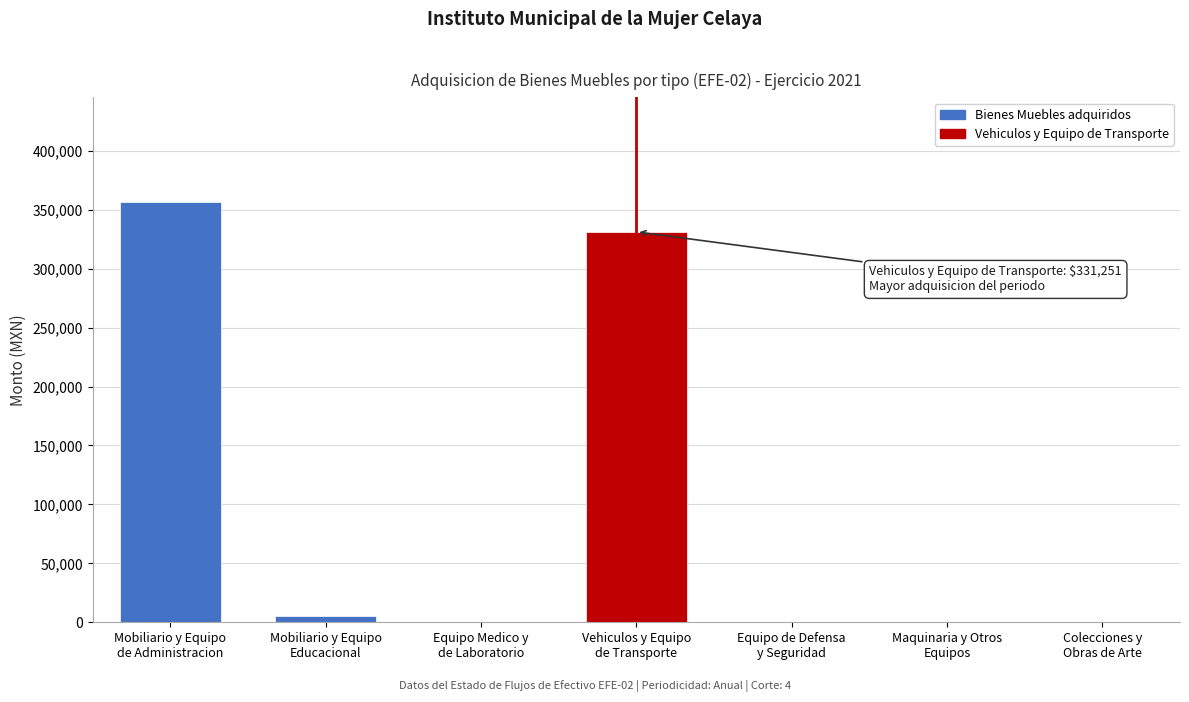

What is the sum of all values?

693164.6